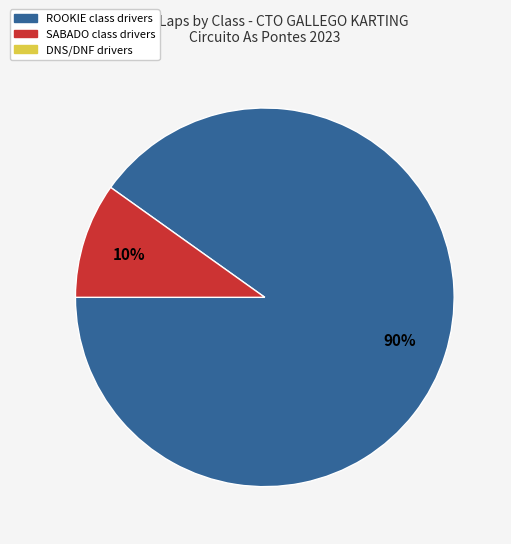

Is there a majority slice in this chart?

Yes